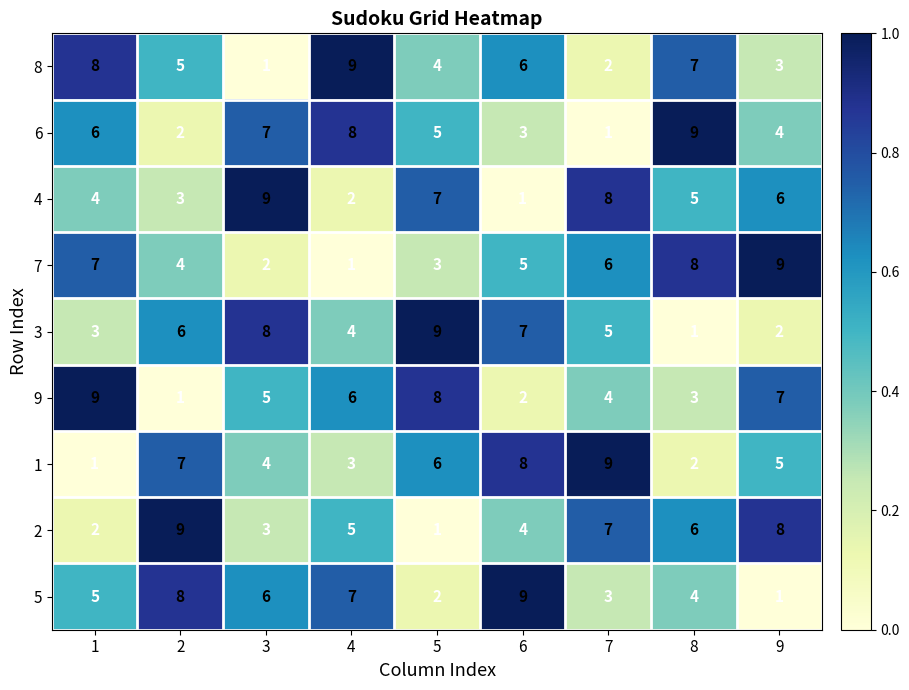

What is the difference between the second highest and second lowest values in the 4 series?

6